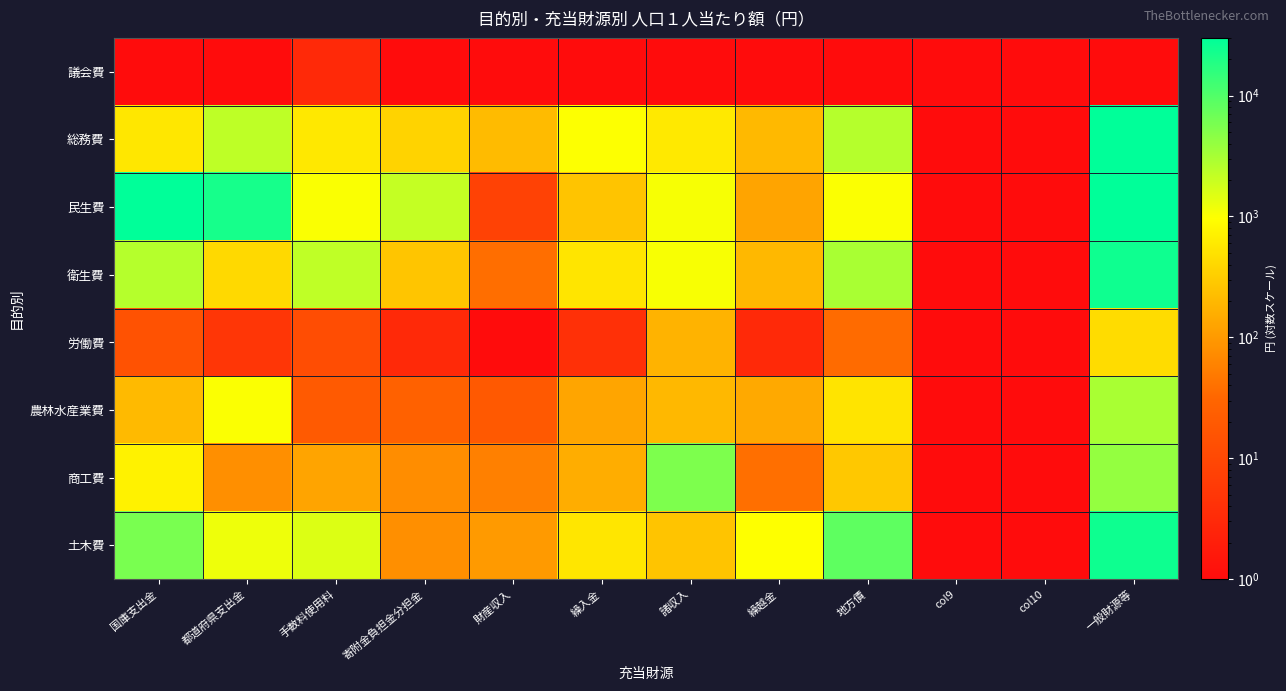

Reading left to right, list all the values displayed in this chart.

議会費: 国庫支出金=0.5	都道府県支出金=0.5	手数料使用料=3.0	寄附金負担金分担金=0.5	財産収入=0.5	繰入金=0.5	諸収入=0.5	繰越金=0.5	地方債=0.5	col9=0.5	col10=0.5	一般財源等=0.5
総務費: 国庫支出金=574.0	都道府県支出金=2295.0	手数料使用料=589.0	寄附金負担金分担金=363.0	財産収入=208.0	繰入金=989.0	諸収入=594.0	繰越金=200.0	地方債=2582.0	col9=0.5	col10=0.5	一般財源等=29663.0
民生費: 国庫支出金=61926.0	都道府県支出金=22152.0	手数料使用料=1023.0	寄附金負担金分担金=2145.0	財産収入=8.0	繰入金=263.0	諸収入=1082.0	繰越金=126.0	地方債=1010.0	col9=0.5	col10=0.5	一般財源等=78876.0
衛生費: 国庫支出金=2621.0	都道府県支出金=414.0	手数料使用料=2262.0	寄附金負担金分担金=269.0	財産収入=38.0	繰入金=538.0	諸収入=1049.0	繰越金=199.0	地方債=3039.0	col9=0.5	col10=0.5	一般財源等=24524.0
労働費: 国庫支出金=15.0	都道府県支出金=5.0	手数料使用料=12.0	寄附金負担金分担金=3.0	財産収入=1.0	繰入金=4.0	諸収入=179.0	繰越金=3.0	地方債=36.0	col9=0.5	col10=0.5	一般財源等=446.0
農林水産業費: 国庫支出金=204.0	都道府県支出金=1011.0	手数料使用料=20.0	寄附金負担金分担金=26.0	財産収入=19.0	繰入金=130.0	諸収入=198.0	繰越金=142.0	地方債=529.0	col9=0.5	col10=0.5	一般財源等=3081.0
商工費: 国庫支出金=729.0	都道府県支出金=79.0	手数料使用料=127.0	寄附金負担金分担金=75.0	財産収入=57.0	繰入金=156.0	諸収入=5497.0	繰越金=39.0	地方債=286.0	col9=0.5	col10=0.5	一般財源等=4064.0
土木費: 国庫支出金=5777.0	都道府県支出金=1209.0	手数料使用料=1537.0	寄附金負担金分担金=80.0	財産収入=101.0	繰入金=556.0	諸収入=255.0	繰越金=964.0	地方債=8378.0	col9=0.5	col10=0.5	一般財源等=24775.0